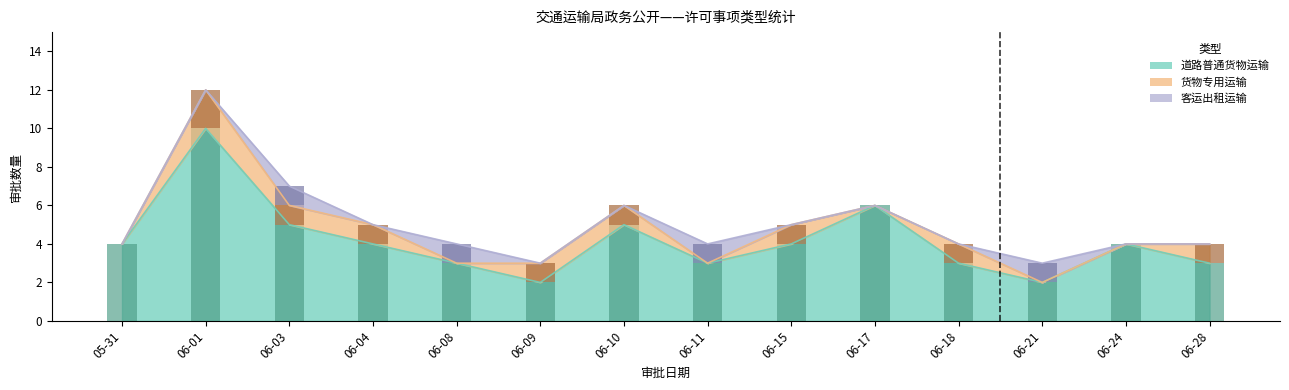

Is it true that 道路普通货物运输 equals 3 at 06-18?

True